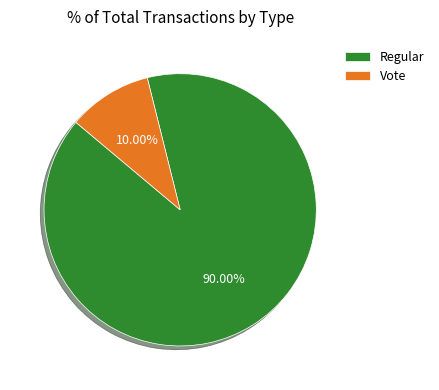

To the nearest percent, what is the combined percentage of Regular and Vote?

100%